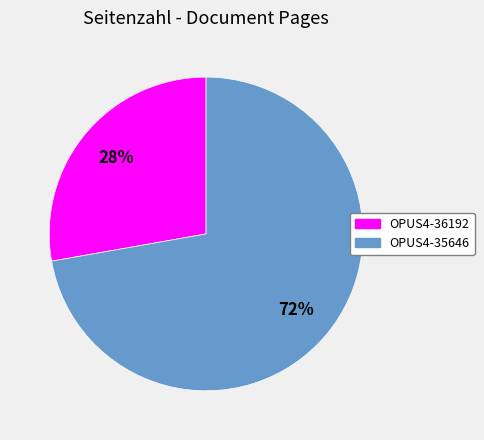

What percentage is the OPUS4-35646 slice, to the nearest percent?

72%